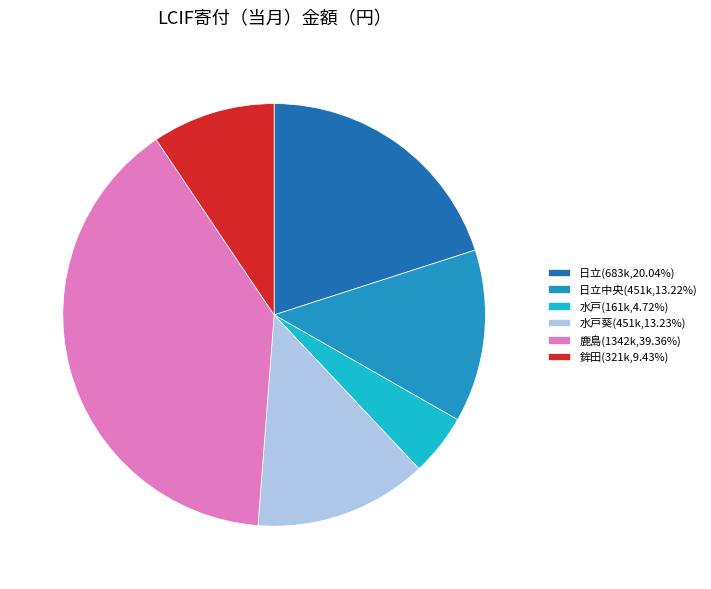

Is there any slice that represents more than half of the pie?

No